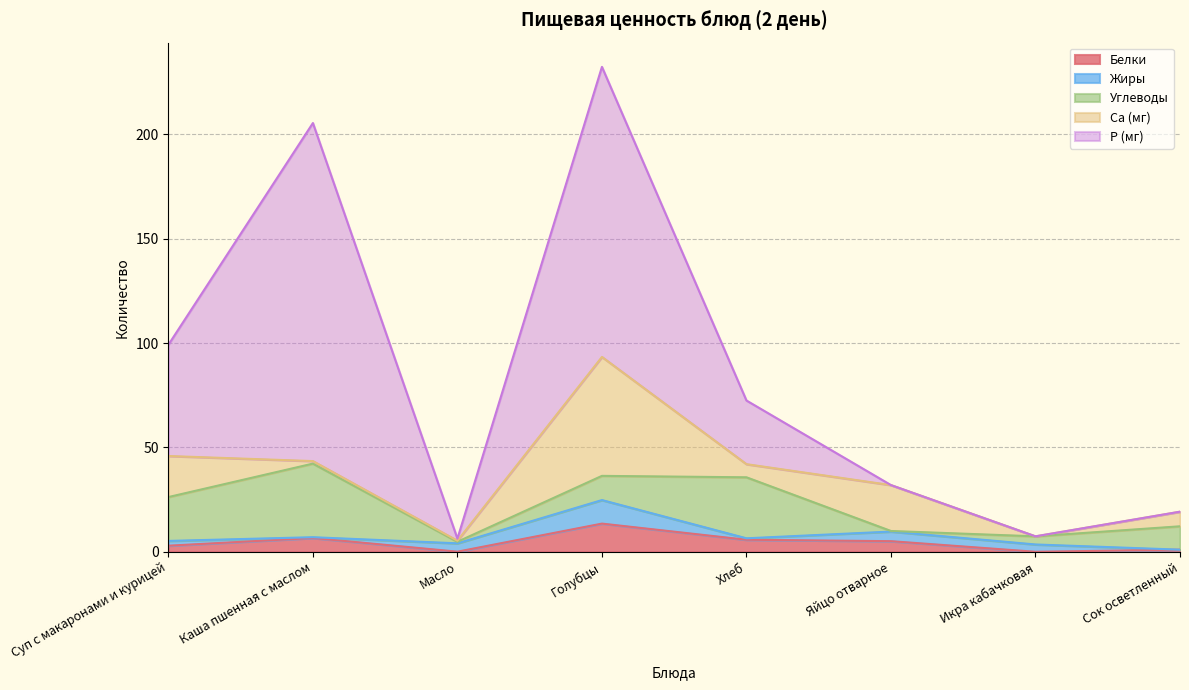

What is the highest value of the Белки series?

13.5